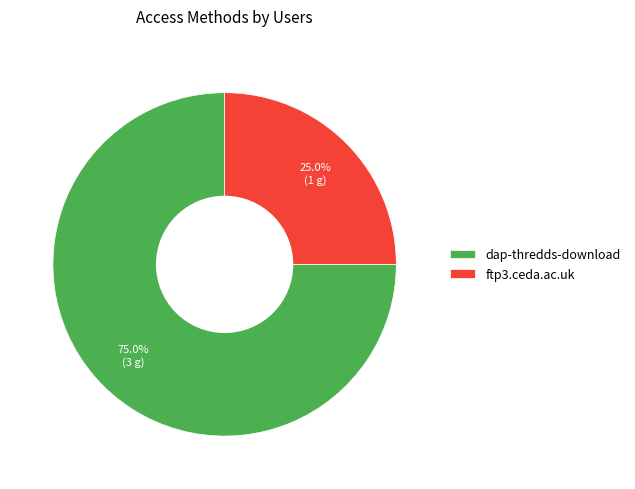

True or false: dap-thredds-download accounts for 70% of the total.

False